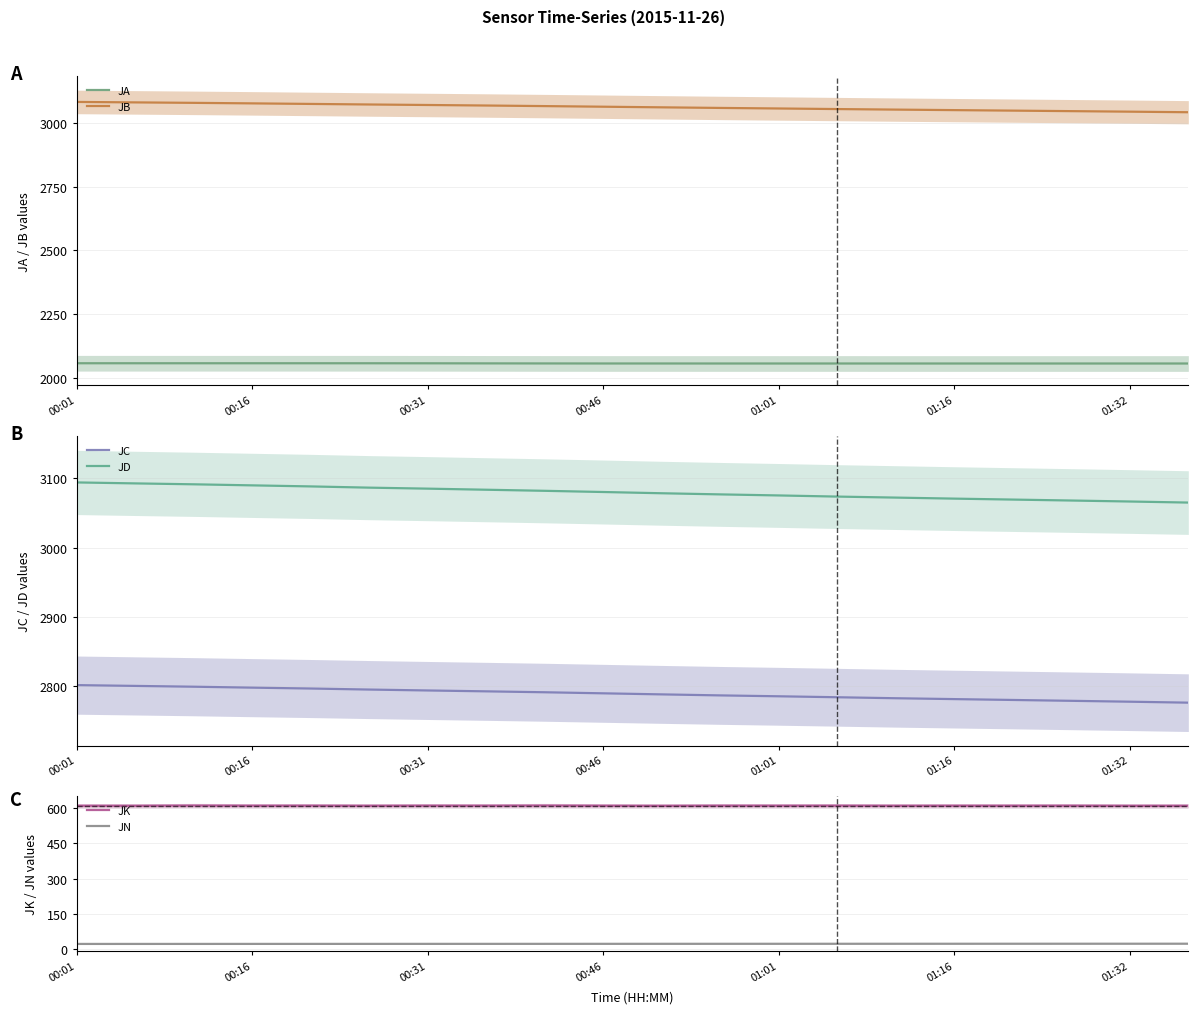

True or false: JK has a value of 610.2 at 01:16.

True